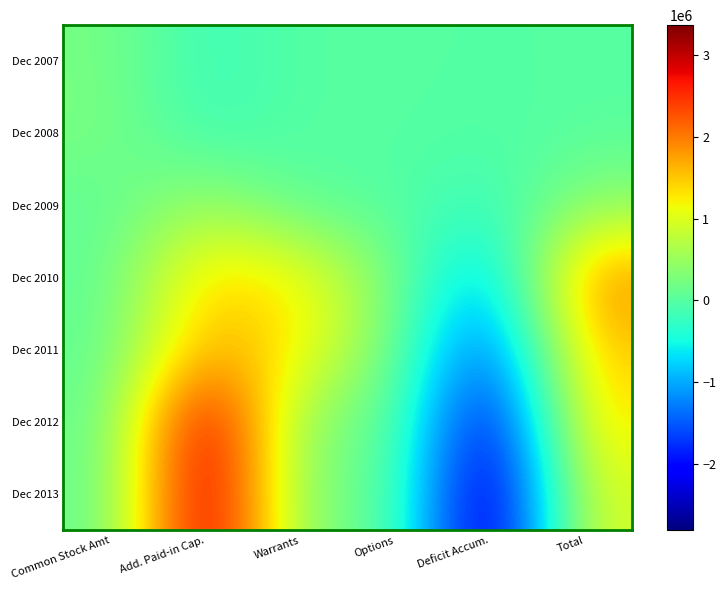

At how many categories does at least one series exceed 1390522?

2